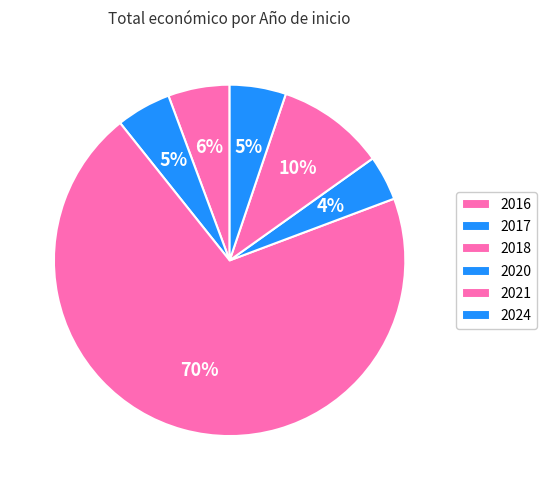

Which slice is the largest?

2018